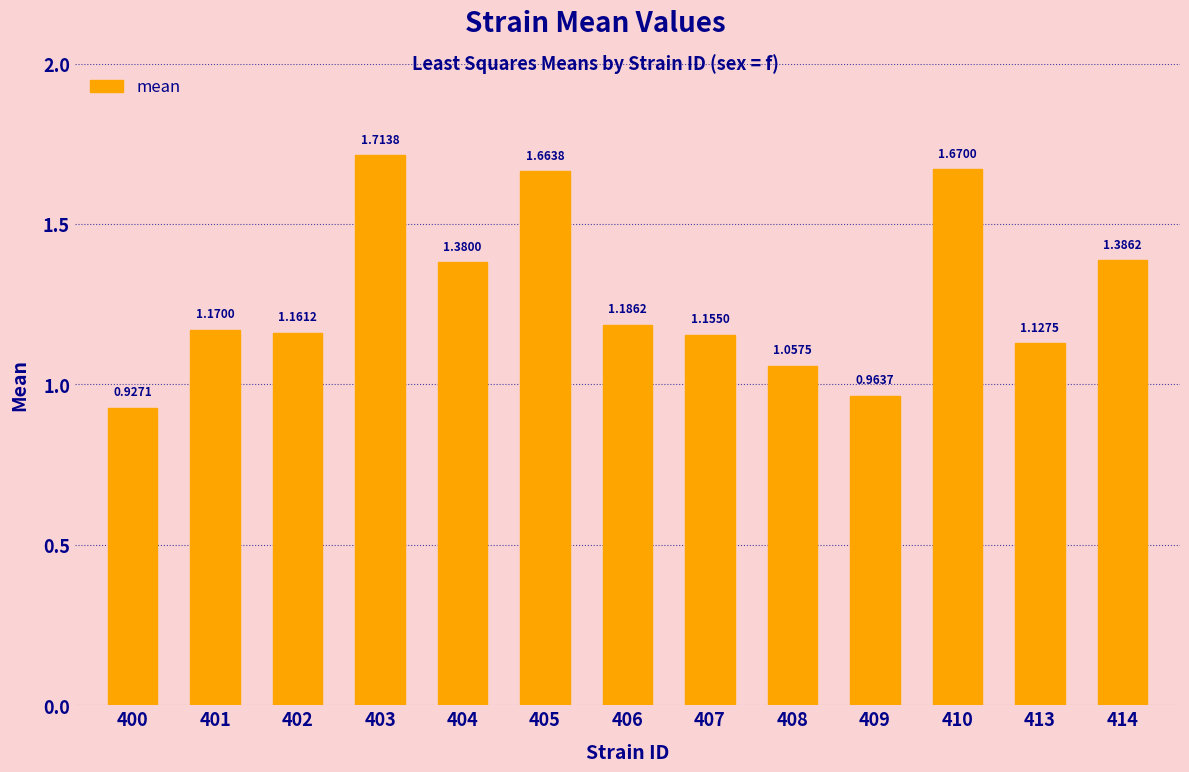

How many values are below 1?

2